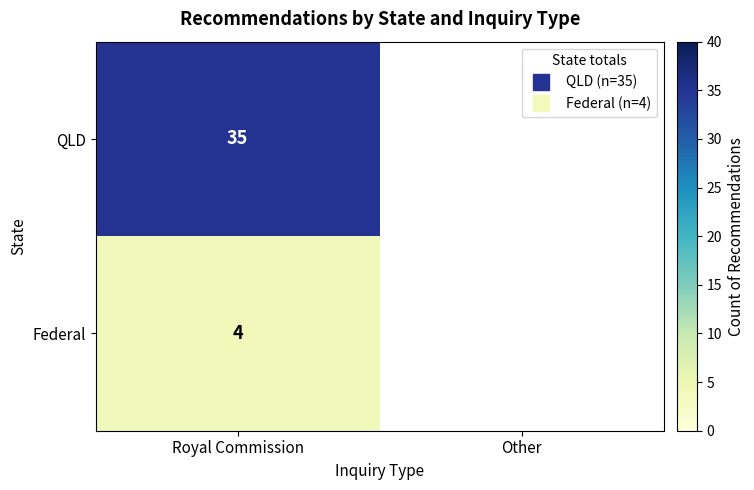

How many positive values does the QLD series have?

1